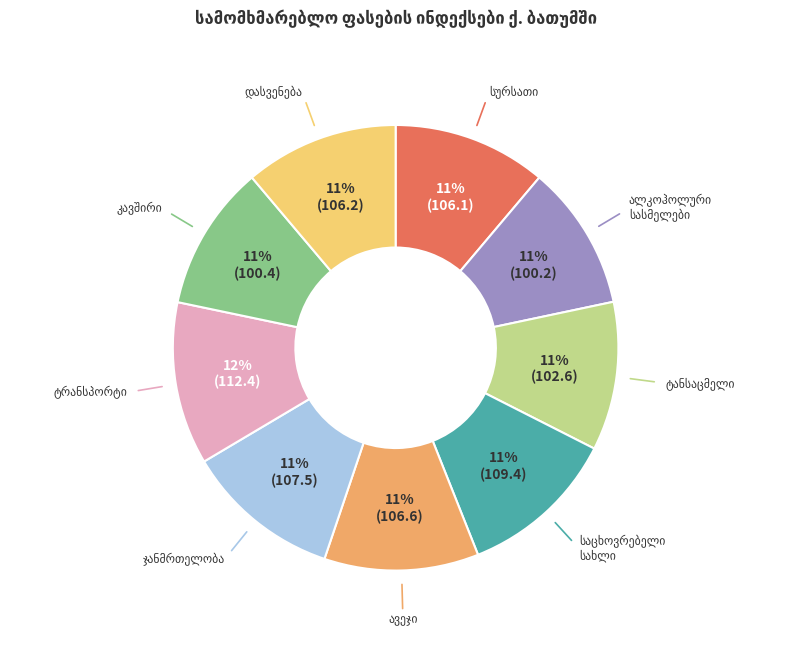

To the nearest percent, what is the average slice percentage?

11%